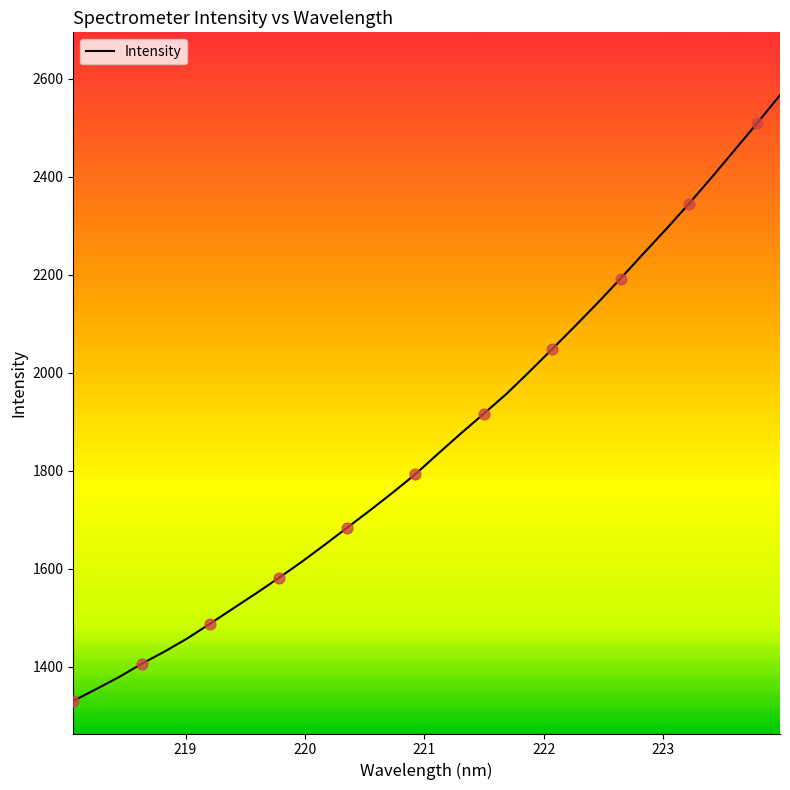

What is the smallest value displayed?

1329.8